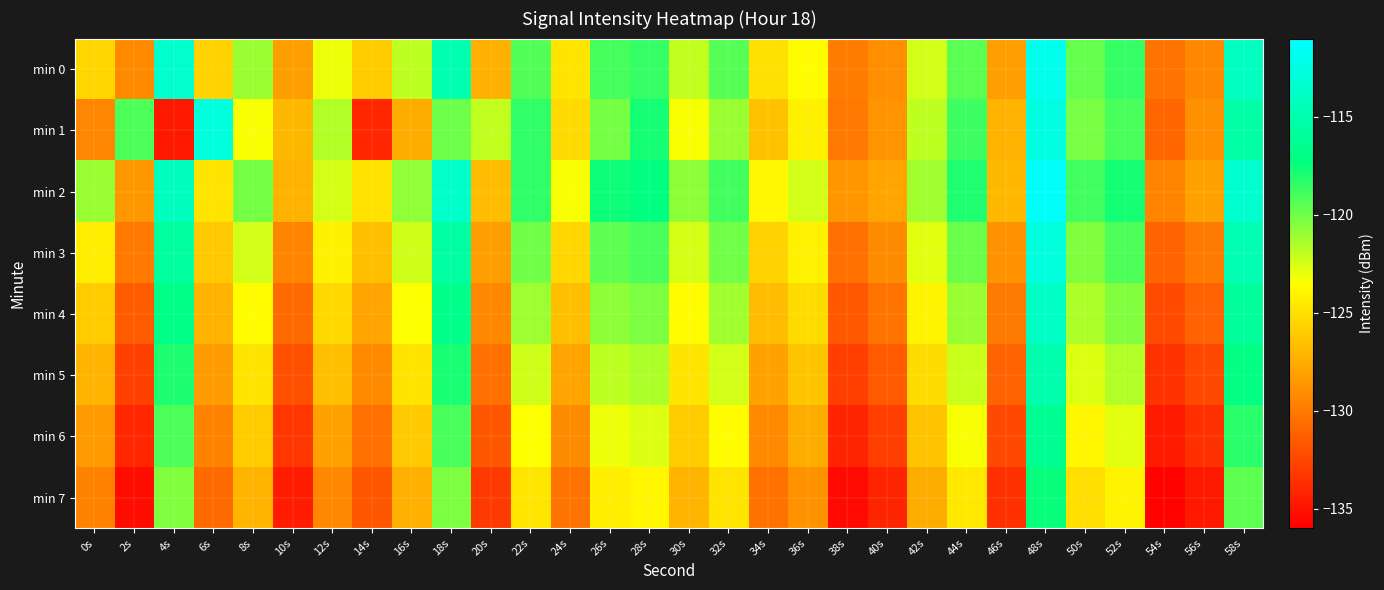

Reading left to right, list all the values displayed in this chart.

min 0: 0s=-125.5	2s=-129.2	4s=-113.5	6s=-125.6	8s=-121.0	10s=-128.2	12s=-123.0	14s=-126.0	16s=-121.9	18s=-115.0	20s=-127.4	22s=-119.2	24s=-124.8	26s=-118.9	28s=-118.6	30s=-121.9	32s=-119.3	34s=-125.0	36s=-123.7	38s=-129.9	40s=-129.0	42s=-122.4	44s=-119.4	46s=-128.2	48s=-112.0	50s=-119.7	52s=-118.6	54s=-130.3	56s=-129.3	58s=-114.1
min 1: 0s=-129.5	2s=-119.2	4s=-134.8	6s=-112.7	8s=-123.3	10s=-127.0	12s=-121.6	14s=-134.1	16s=-127.6	18s=-119.9	20s=-122.0	22s=-118.5	24s=-125.3	26s=-120.1	28s=-117.8	30s=-123.4	32s=-121.0	34s=-126.5	36s=-124.2	38s=-130.1	40s=-128.7	42s=-121.9	44s=-118.8	46s=-127.3	48s=-112.5	50s=-120.2	52s=-119.1	54s=-131.0	56s=-128.9	58s=-115.3
min 2: 0s=-121.0	2s=-128.5	4s=-114.2	6s=-124.8	8s=-120.1	10s=-127.3	12s=-122.5	14s=-124.9	16s=-120.8	18s=-113.7	20s=-126.8	22s=-118.5	24s=-123.4	26s=-117.6	28s=-117.2	30s=-120.7	32s=-118.9	34s=-123.8	36s=-122.4	38s=-128.6	40s=-127.9	42s=-121.2	44s=-118.1	46s=-127.0	48s=-111.2	50s=-118.9	52s=-117.8	54s=-129.5	56s=-128.0	58s=-113.4
min 3: 0s=-124.3	2s=-130.1	4s=-115.8	6s=-126.2	8s=-122.4	10s=-129.5	12s=-124.1	14s=-126.7	16s=-122.3	18s=-115.6	20s=-128.2	22s=-120.0	24s=-125.5	26s=-119.5	28s=-119.1	30s=-122.5	32s=-120.0	34s=-125.7	36s=-124.1	38s=-130.5	40s=-129.1	42s=-122.8	44s=-119.8	46s=-128.8	48s=-112.7	50s=-120.4	52s=-119.2	54s=-131.1	56s=-130.0	58s=-114.8
min 4: 0s=-126.0	2s=-131.5	4s=-116.9	6s=-127.3	8s=-123.6	10s=-130.8	12s=-125.4	14s=-127.9	16s=-123.5	18s=-116.7	20s=-129.3	22s=-121.1	24s=-126.7	26s=-120.7	28s=-120.3	30s=-123.6	32s=-121.2	34s=-126.8	36s=-125.2	38s=-131.7	40s=-130.3	42s=-124.0	44s=-121.0	46s=-130.0	48s=-113.9	50s=-121.5	52s=-120.4	54s=-132.3	56s=-131.2	58s=-115.9
min 5: 0s=-127.2	2s=-132.8	4s=-118.0	6s=-128.4	8s=-124.8	10s=-132.0	12s=-126.7	14s=-129.2	16s=-124.8	18s=-117.9	20s=-130.5	22s=-122.3	24s=-127.9	26s=-121.9	28s=-121.5	30s=-124.8	32s=-122.4	34s=-128.0	36s=-126.4	38s=-132.9	40s=-131.6	42s=-125.2	44s=-122.2	46s=-131.2	48s=-115.1	50s=-122.7	52s=-121.6	54s=-133.5	56s=-132.4	58s=-117.1
min 6: 0s=-128.4	2s=-134.1	4s=-119.2	6s=-129.6	8s=-126.0	10s=-133.3	12s=-128.0	14s=-130.5	16s=-126.1	18s=-119.1	20s=-131.8	22s=-123.5	24s=-129.1	26s=-123.1	28s=-122.7	30s=-126.0	32s=-123.6	34s=-129.2	36s=-127.6	38s=-134.2	40s=-132.9	42s=-126.4	44s=-123.4	46s=-132.4	48s=-116.3	50s=-123.9	52s=-122.8	54s=-134.7	56s=-133.6	58s=-118.3
min 7: 0s=-129.6	2s=-135.4	4s=-120.4	6s=-130.8	8s=-127.2	10s=-134.6	12s=-129.3	14s=-131.8	16s=-127.4	18s=-120.3	20s=-133.1	22s=-124.7	24s=-130.3	26s=-124.3	28s=-123.9	30s=-127.2	32s=-124.8	34s=-130.4	36s=-128.8	38s=-135.5	40s=-134.2	42s=-127.6	44s=-124.6	46s=-133.6	48s=-117.5	50s=-125.1	52s=-124.0	54s=-135.9	56s=-134.8	58s=-119.5